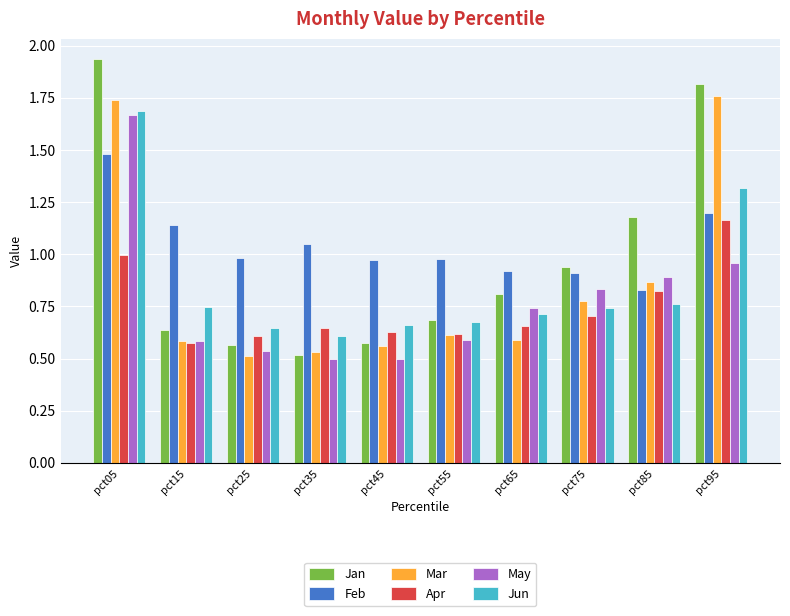

What is the sum of all Feb values?

10.5